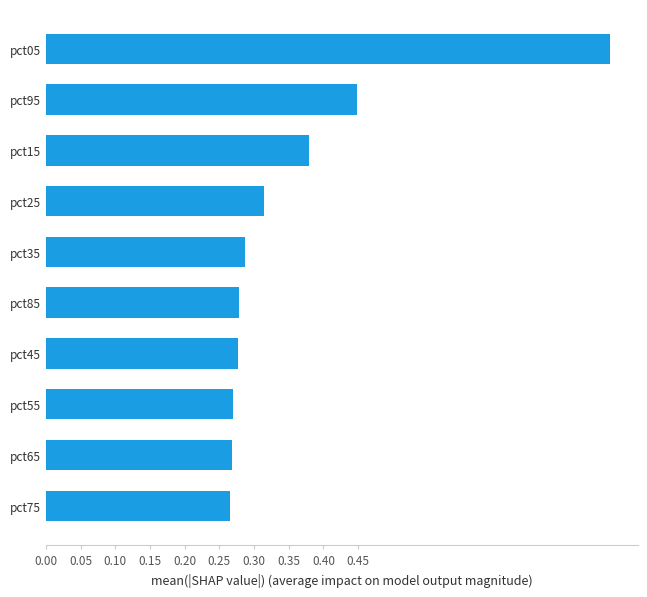

At which category does the chart reach its peak across all series?

pct05